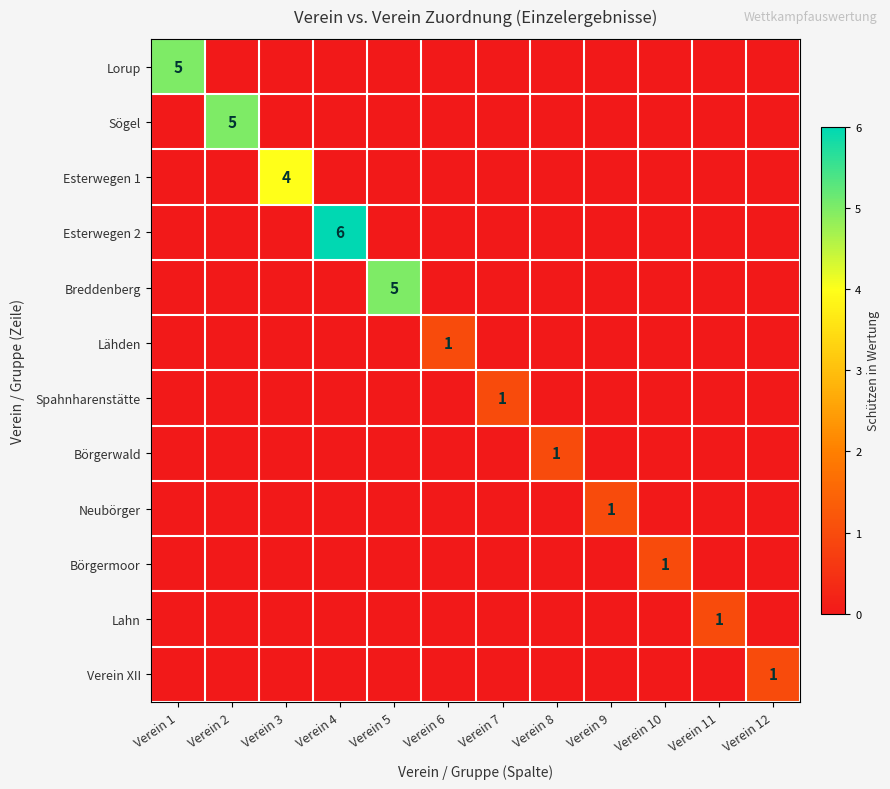

What is the total value across all series at Verein 7?

1